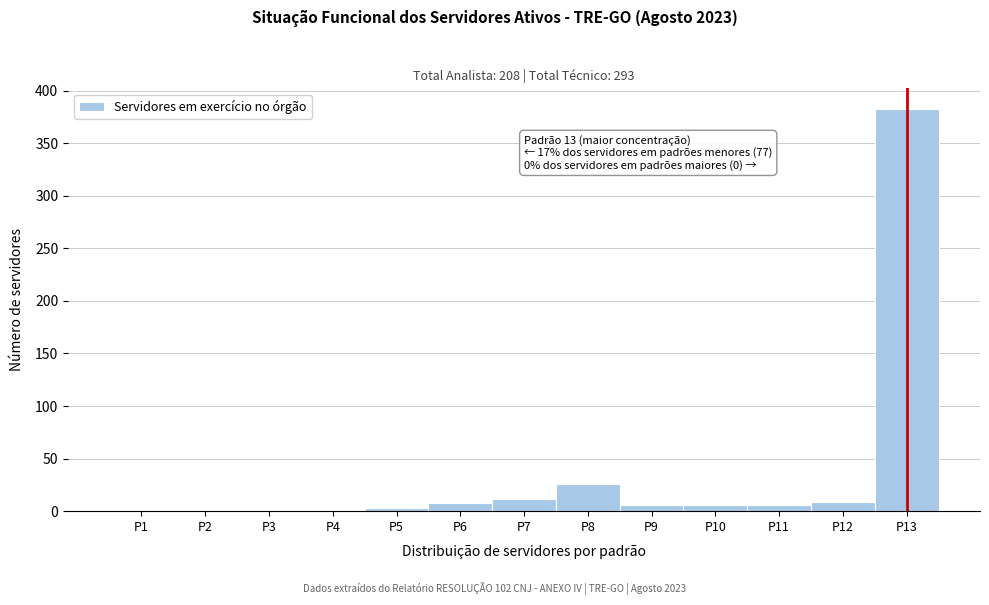

Which range on the x-axis has the tallest bar?

12.5 to 13.5